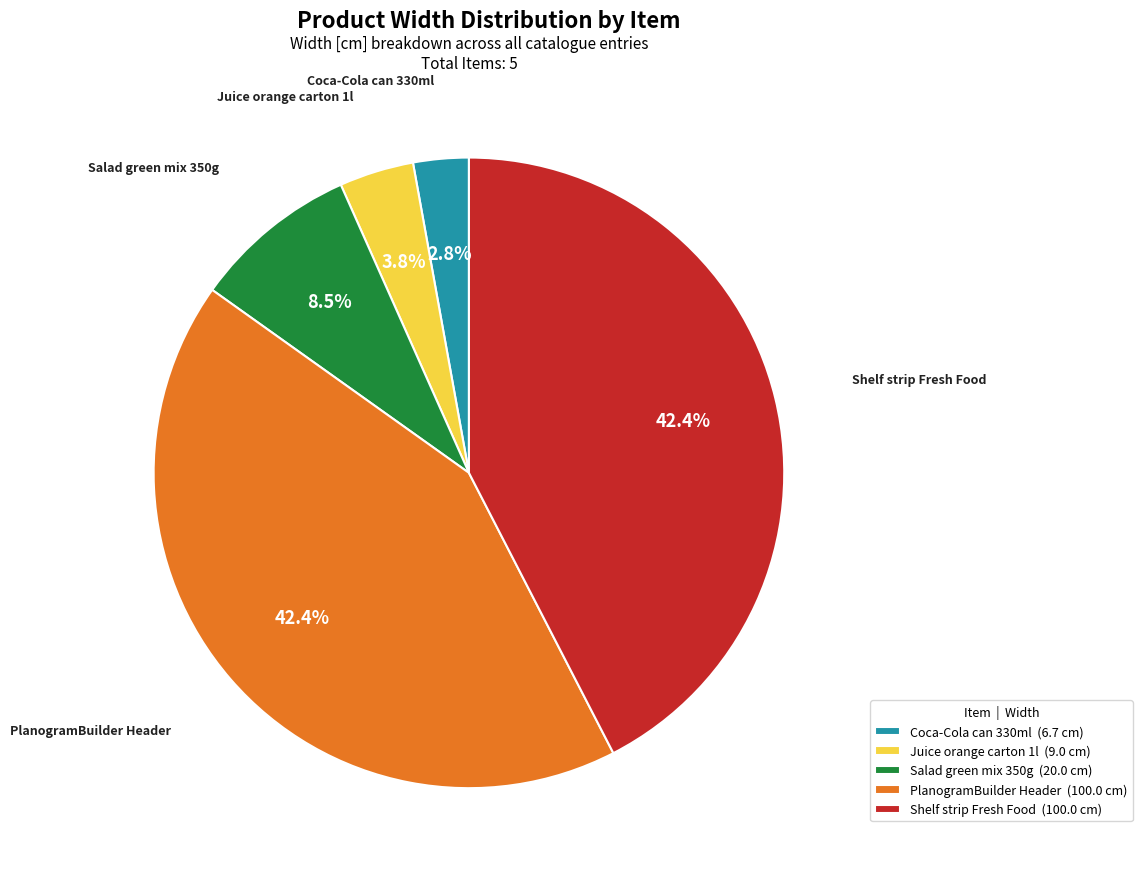

What is the smallest slice in the pie chart?

Coca-Cola can 330ml